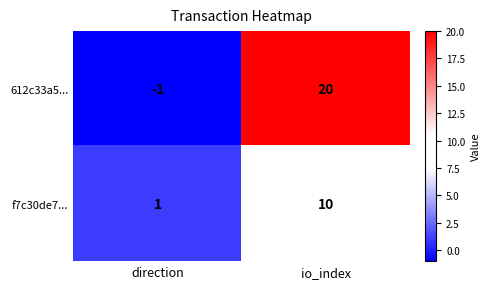

What is the maximum value for 612c33a5...?

20